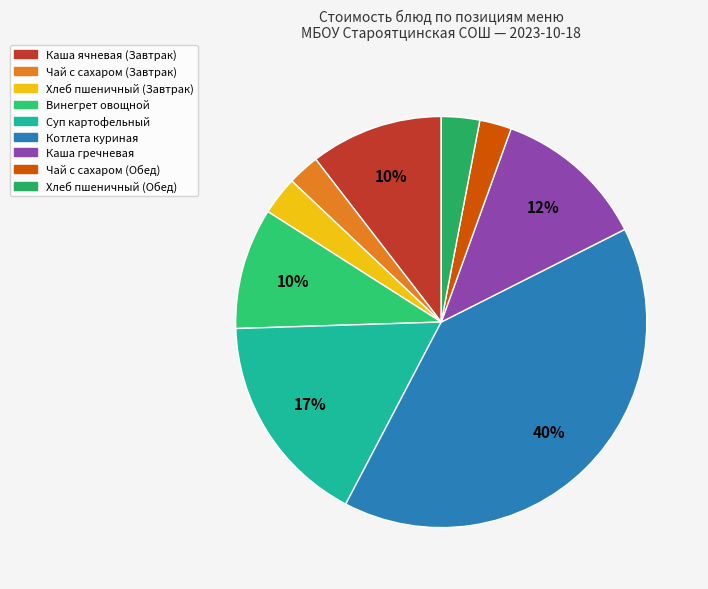

The Хлеб пшеничный (Завтрак) slice represents 3% of the pie. True or false?

True